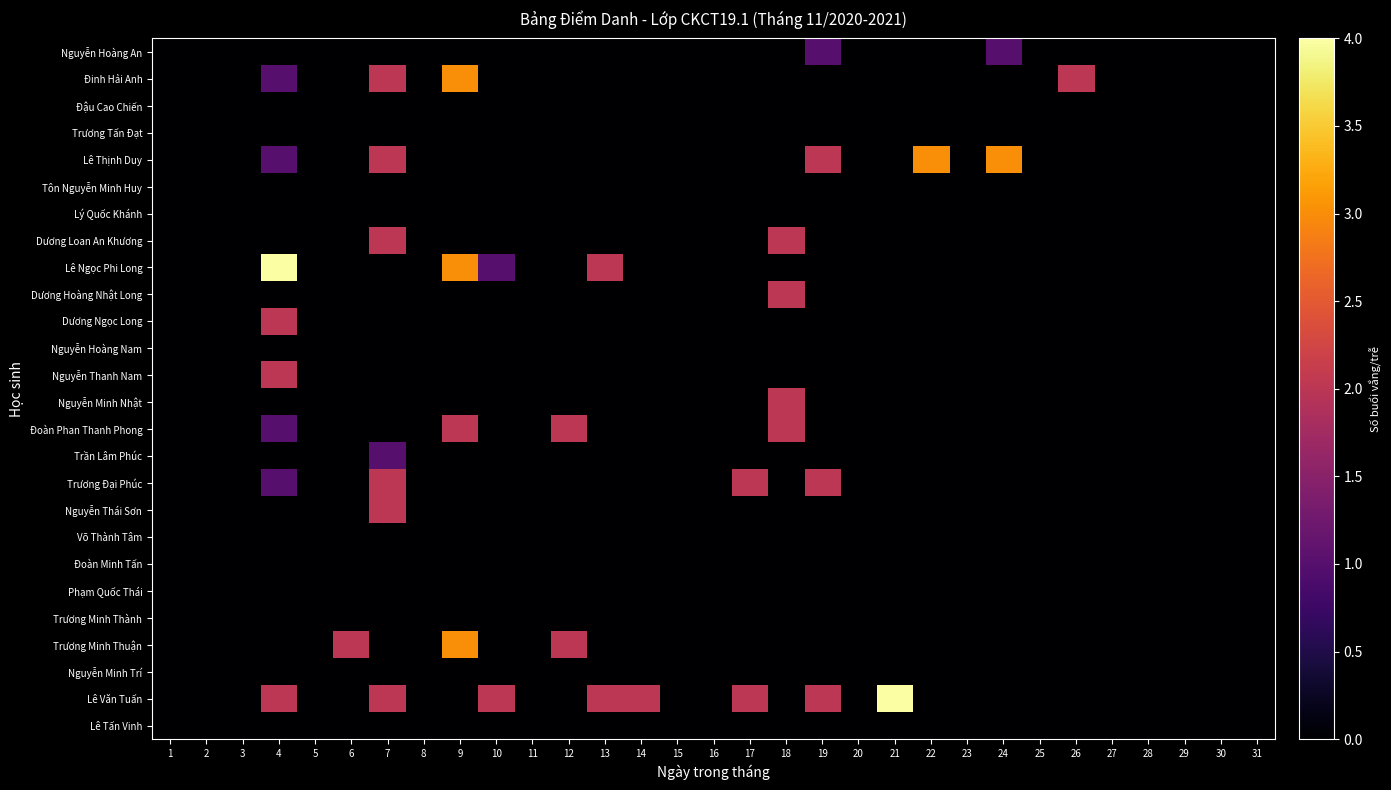

Which series has the widest spread of values?

Lê Ngọc Phi Long